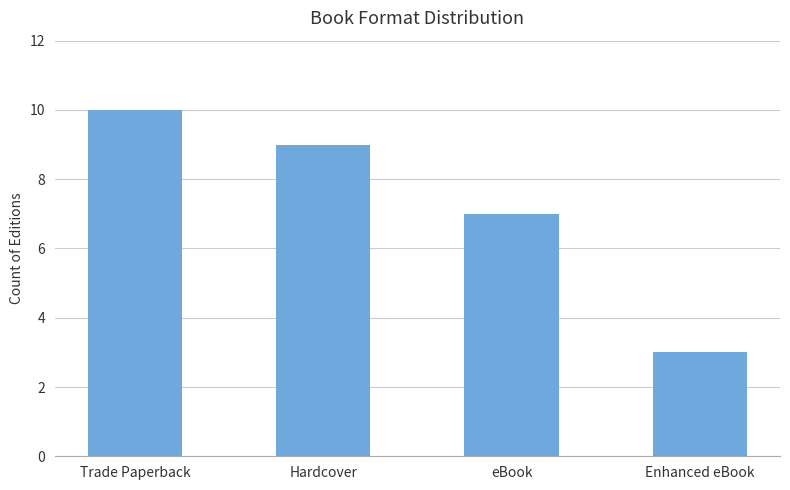

Which category has the highest value across all series?

Trade Paperback